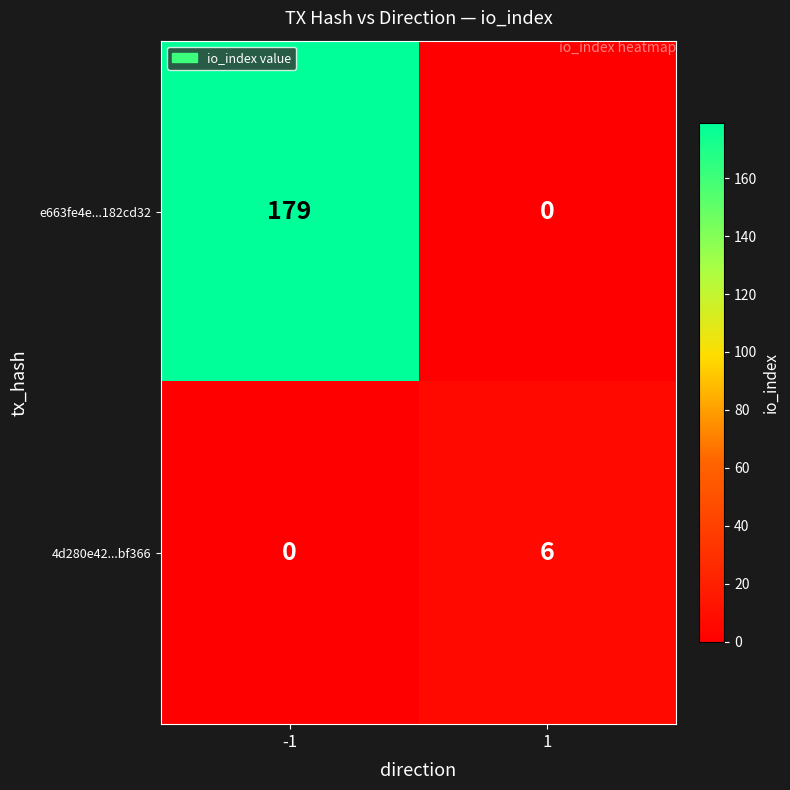

Reading right to left, extract all data points from this chart.

e663fe4e...182cd32: 0	179
4d280e42...bf366: 6	0